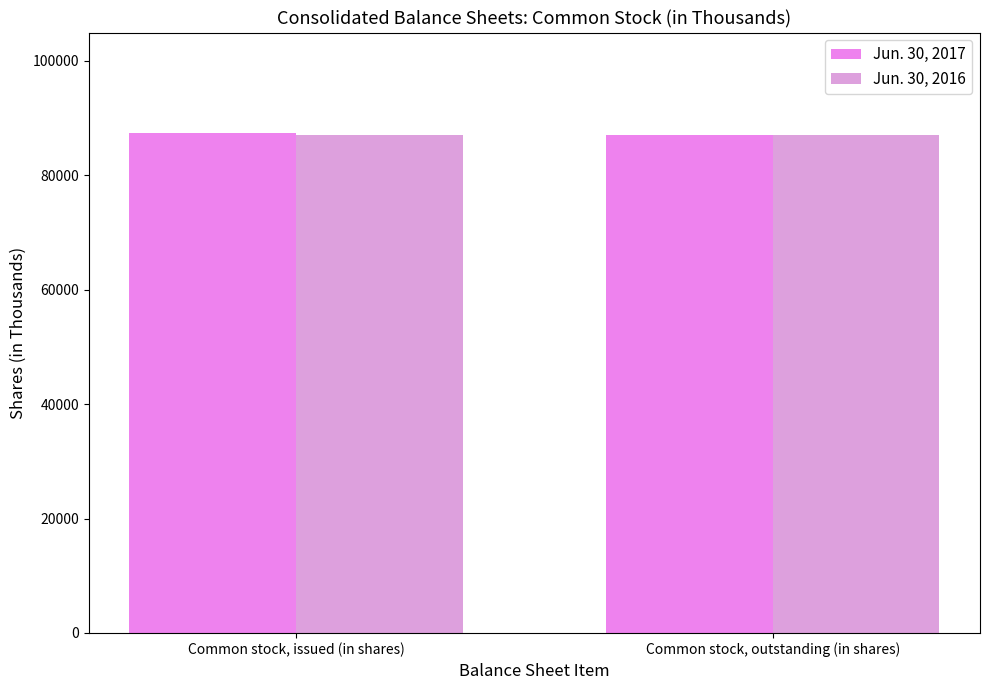

What position from the right is Common stock, issued (in shares)?

2